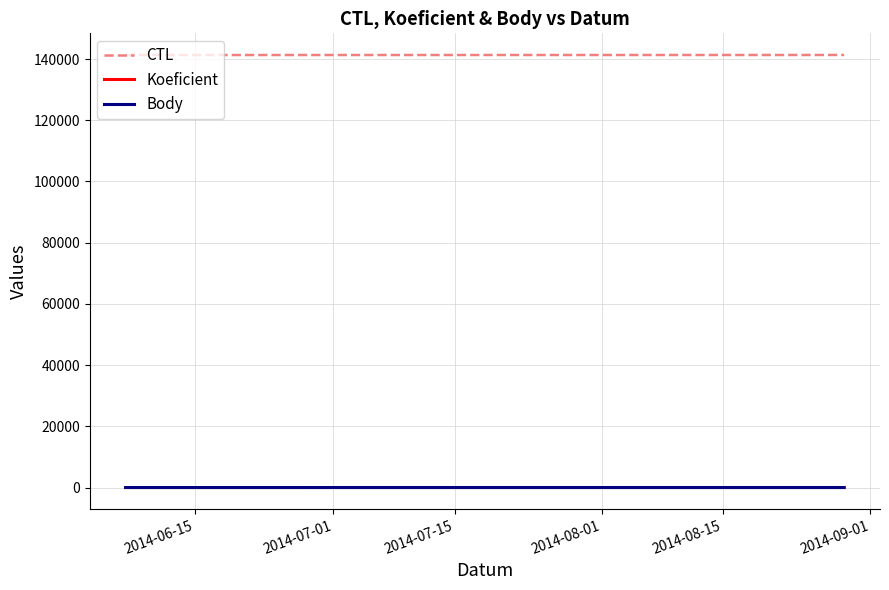

Is this an area chart (filled region under the line)?

No